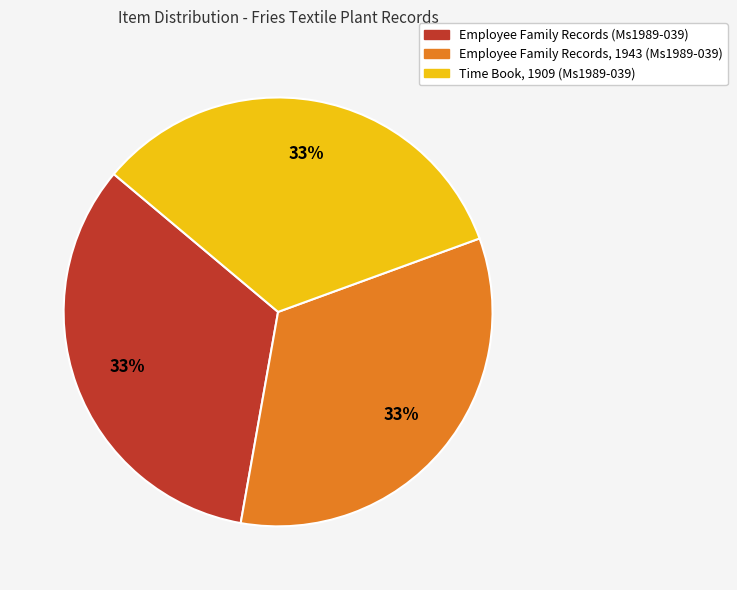

Approximately how many times larger is the value at Employee Family Records, 1943 (Ms1989-039) compared to Employee Family Records (Ms1989-039)?

1.0